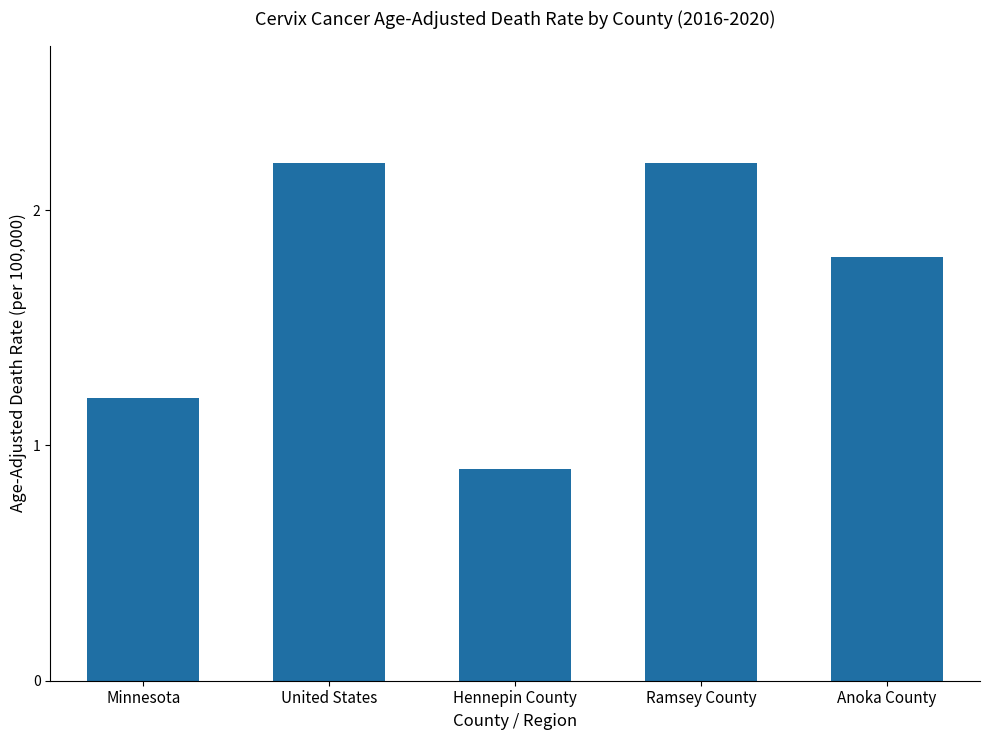

Which has a higher value, Anoka County or Hennepin County?

Anoka County